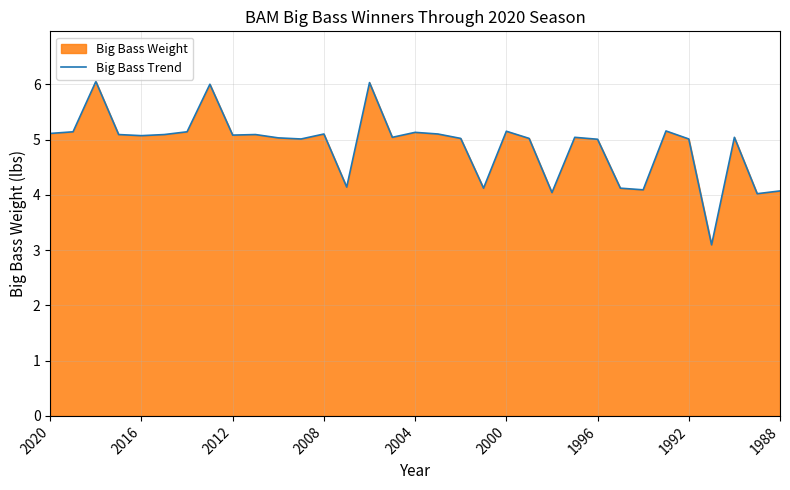

How many interior local valleys (lower than both neighbors) does the data have?

10